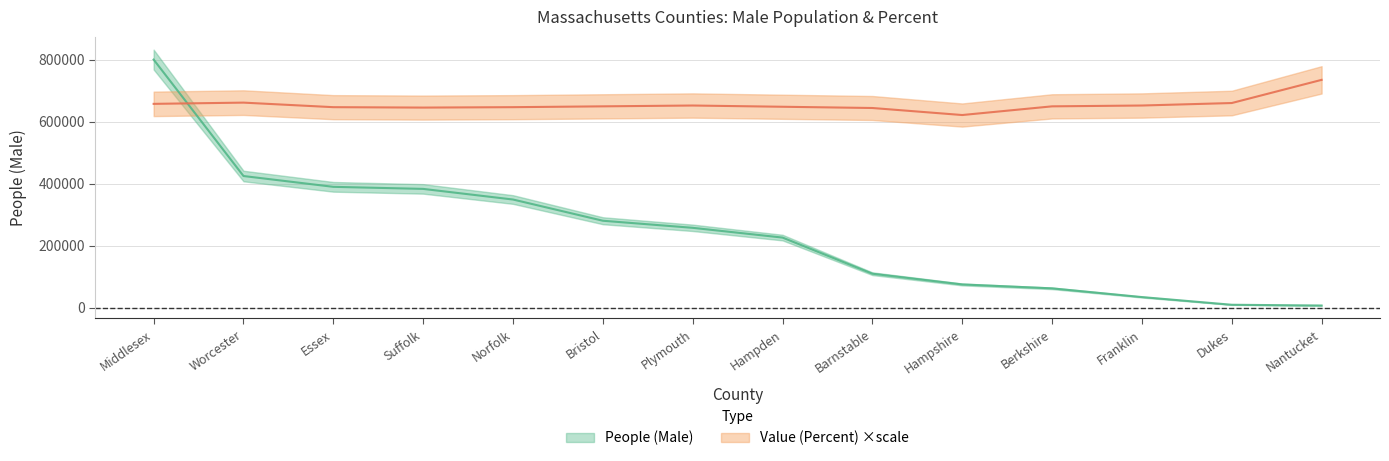

At how many categories does at least one series exceed 407110?

14